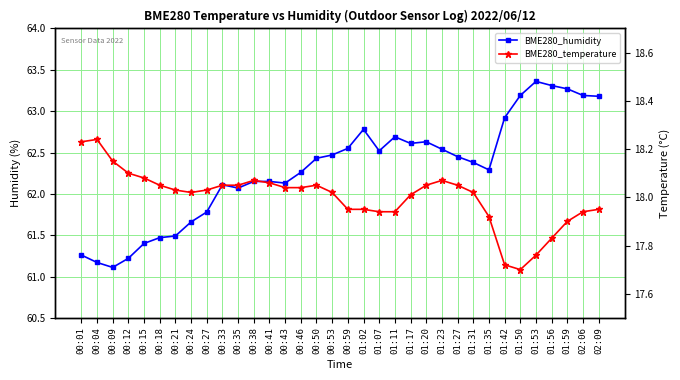

What is the difference between the BME280_humidity values at 00:24 and 01:11?

1.0